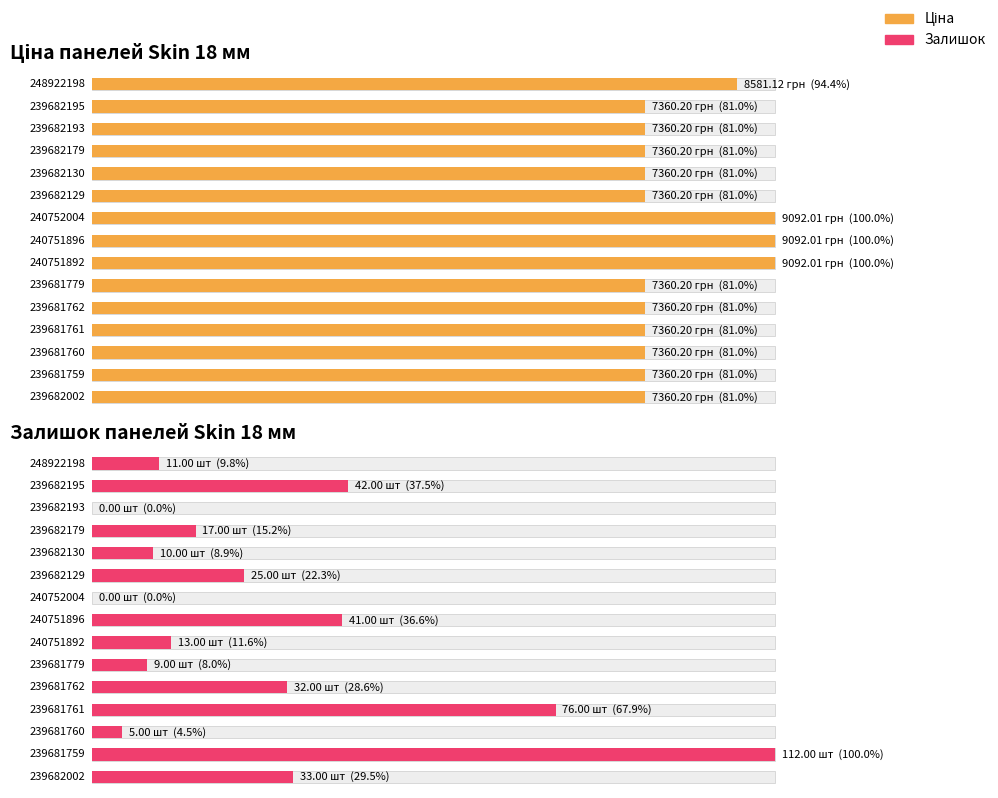

What is the spread (max minus min) of values at 240751892?

9079.0